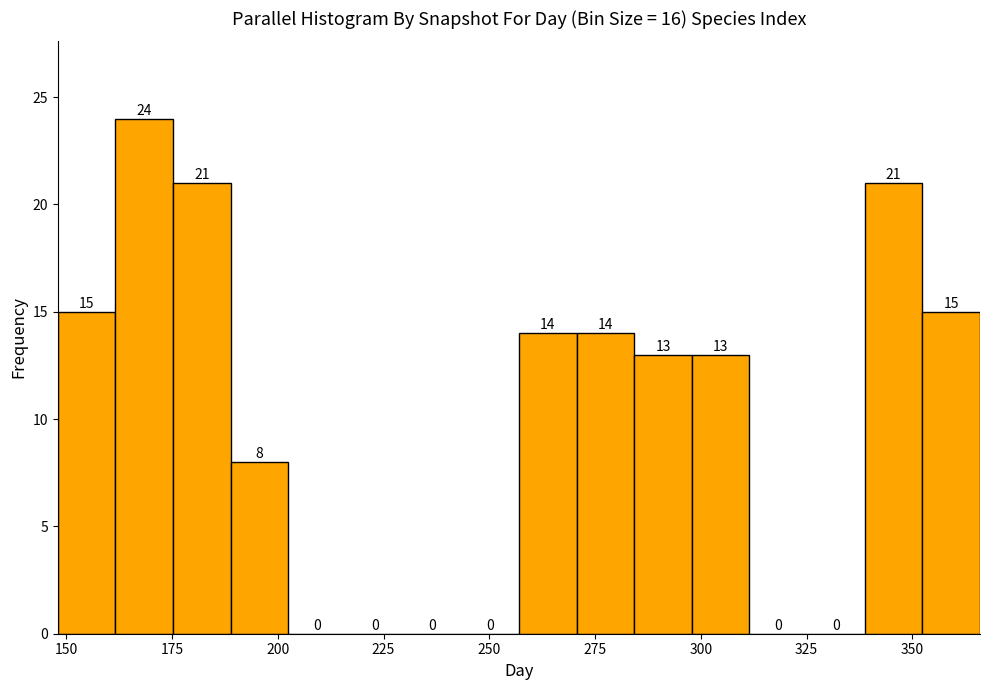

Read against the x-axis, roughly where is the centre of the tallest bar?

170